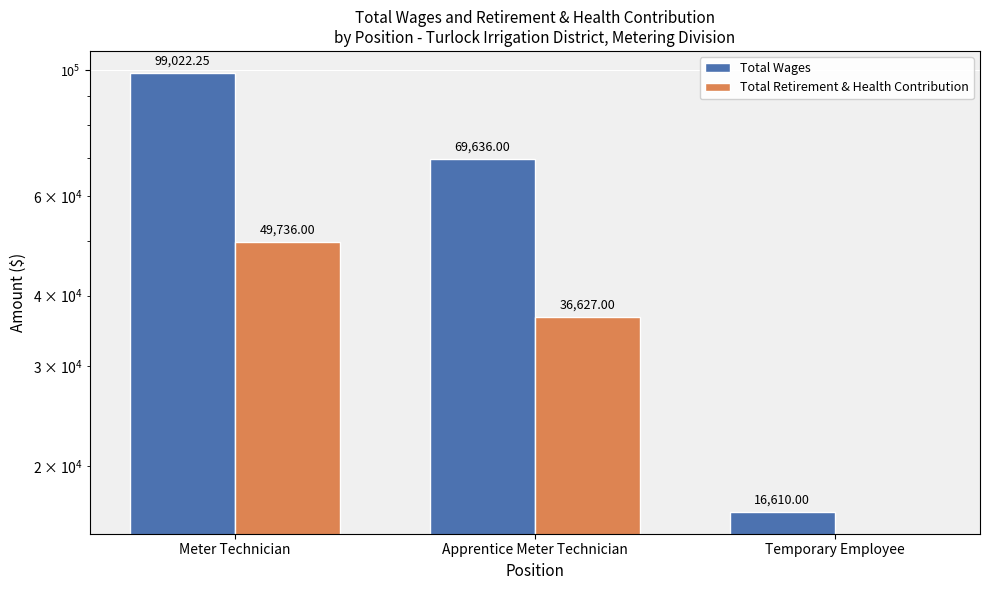

At which label is Total Retirement & Health Contribution closest to 24868?

Apprentice Meter Technician